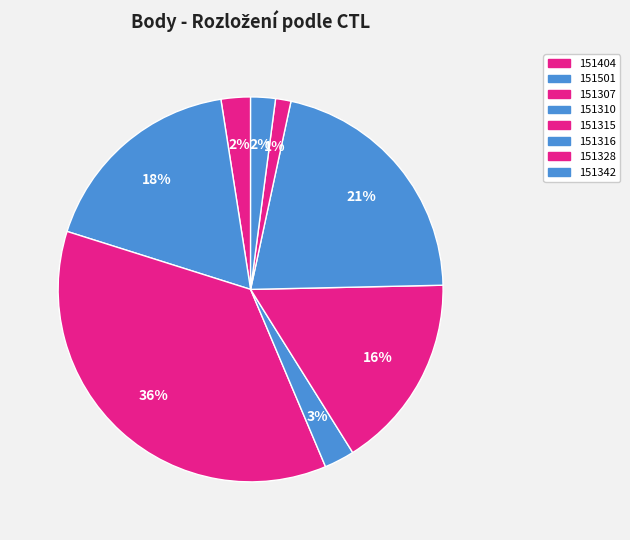

True or false: 151316 accounts for 9% of the total.

False